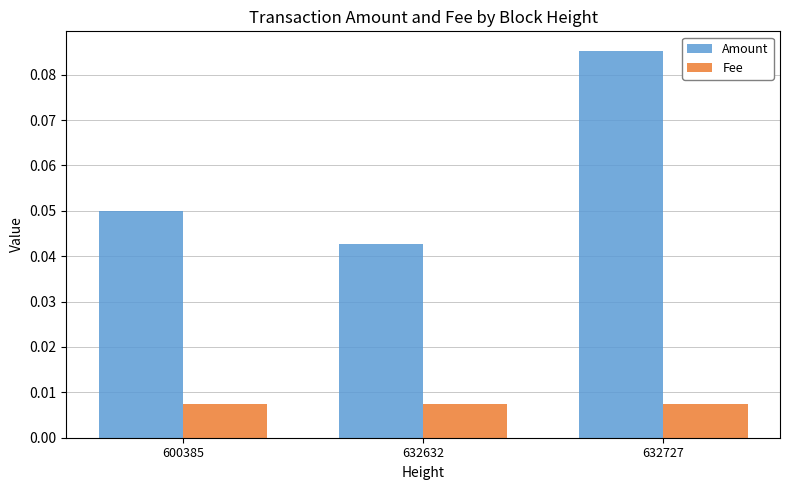

Which series has the widest spread of values?

Amount